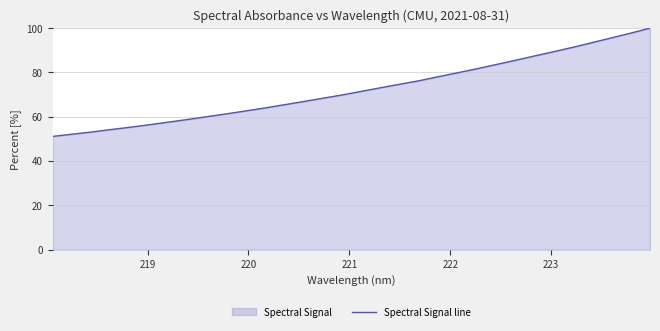

What is the difference between the maximum and minimum values?

48.9